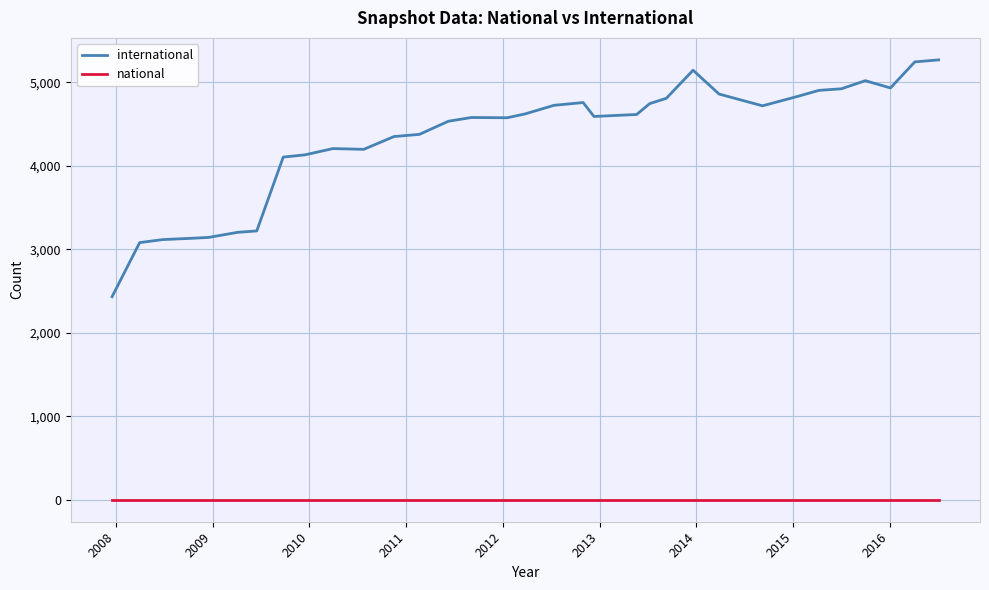

True or false: national and international intersect in this chart.

False